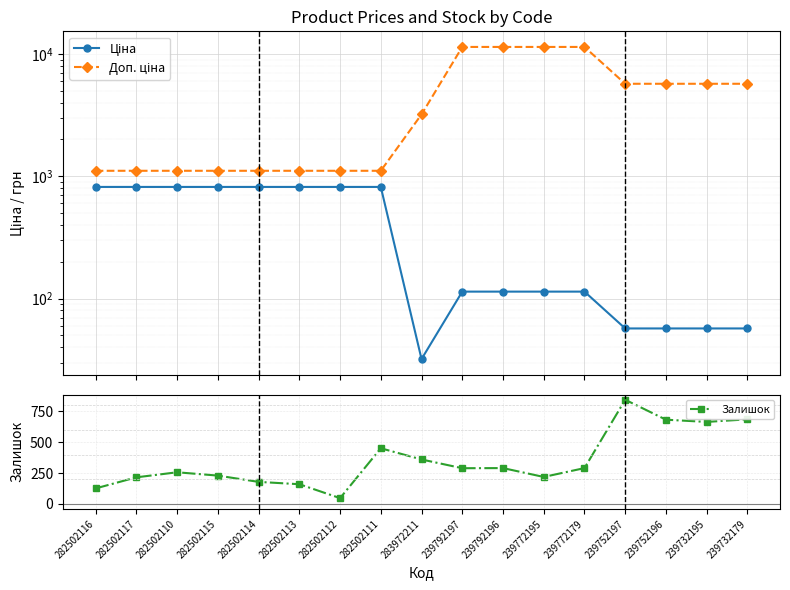

What is the greatest value displayed?

11410.0